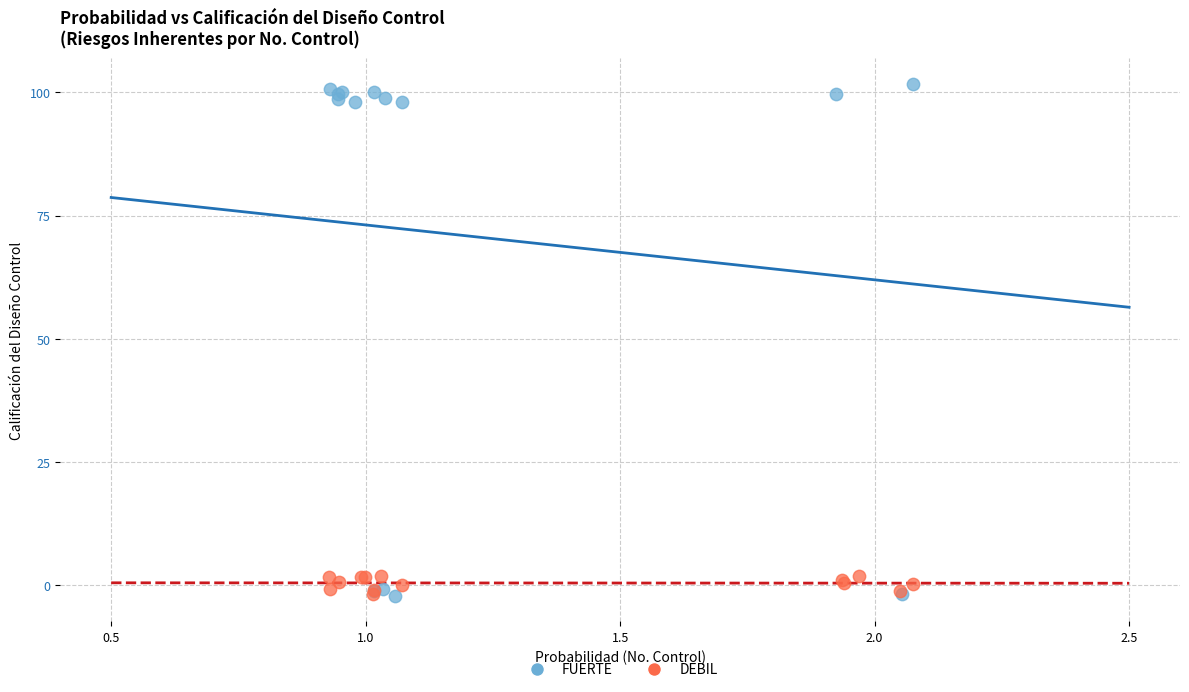

Which series has the widest spread of Y values?

FUERTE